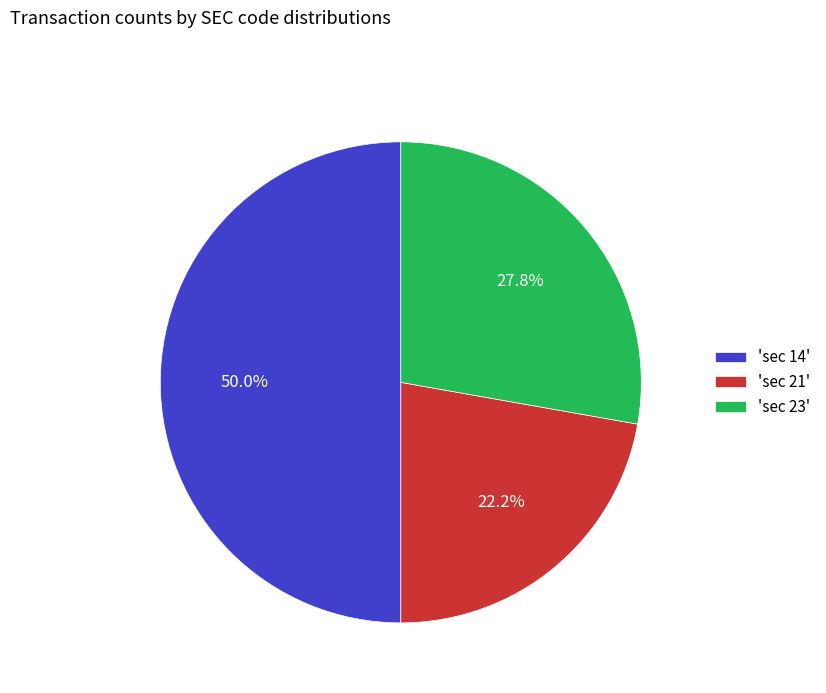

Does 'sec 21' represent more than half of the total?

No